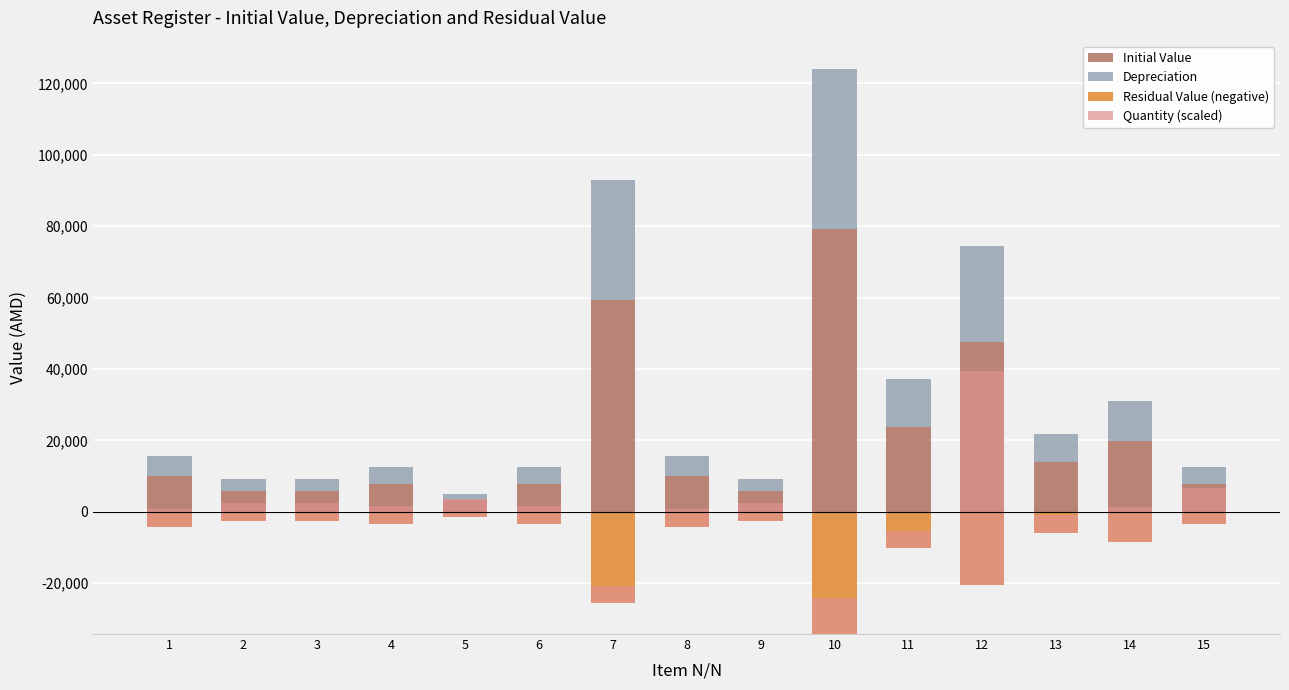

What is the sum of all Quantity (scaled) values?

145000